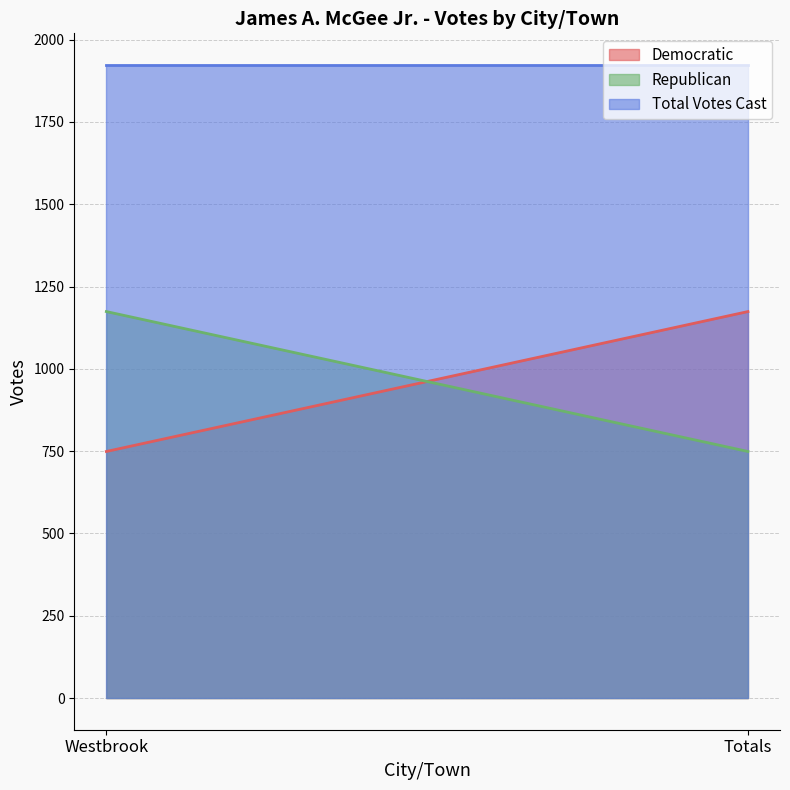

What is the spread (max minus min) of values at Totals?

1174